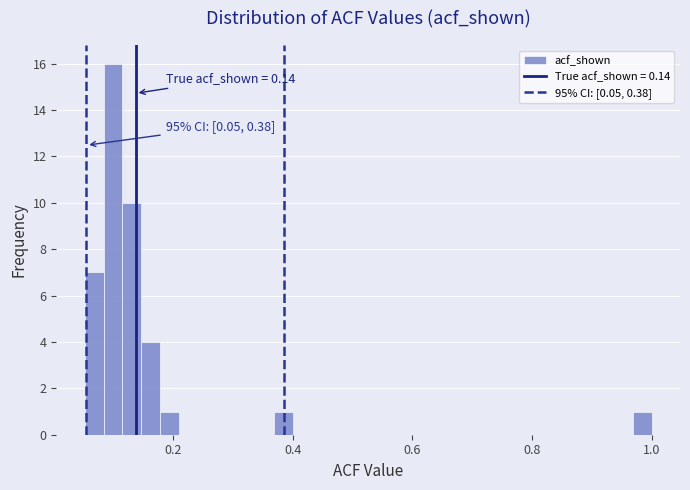

Read against the x-axis, roughly where is the centre of the tallest bar?

0.10